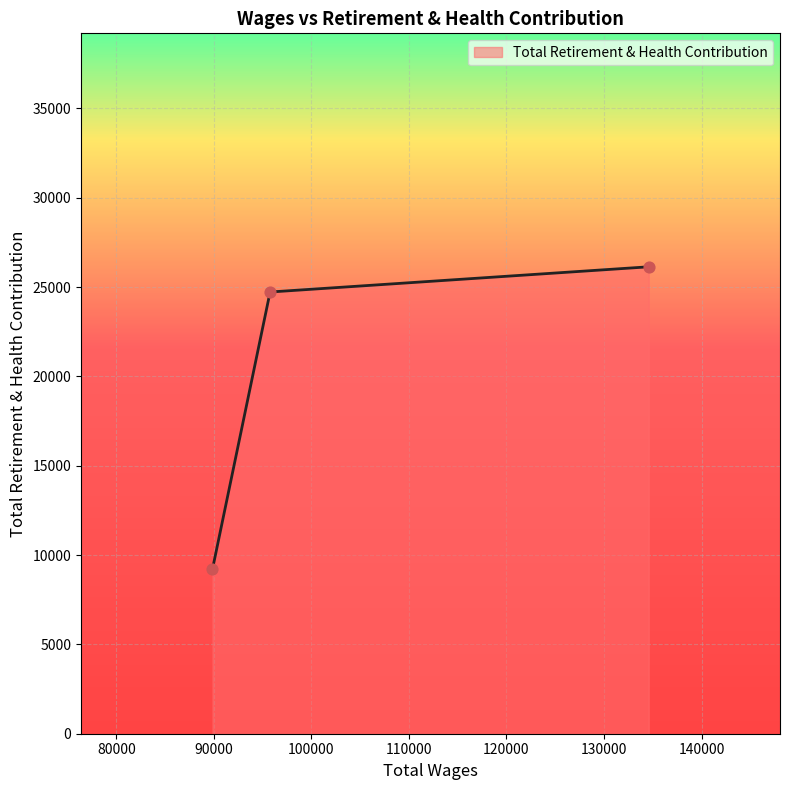

What is the maximum value shown in the chart?

26132